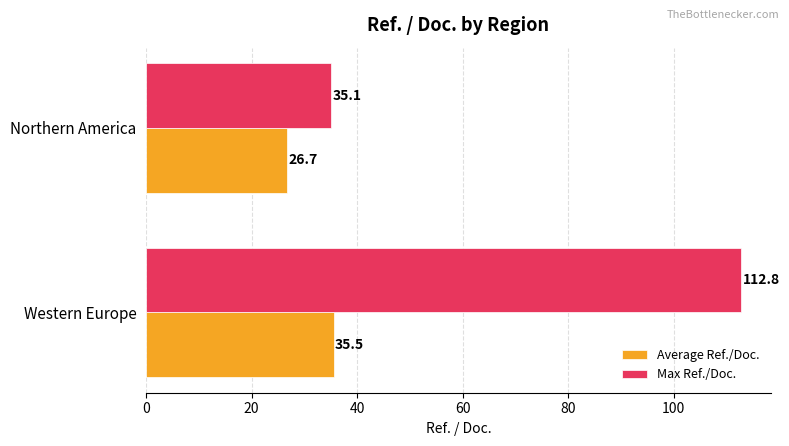

Which label corresponds to the smallest value in the chart?

Northern America